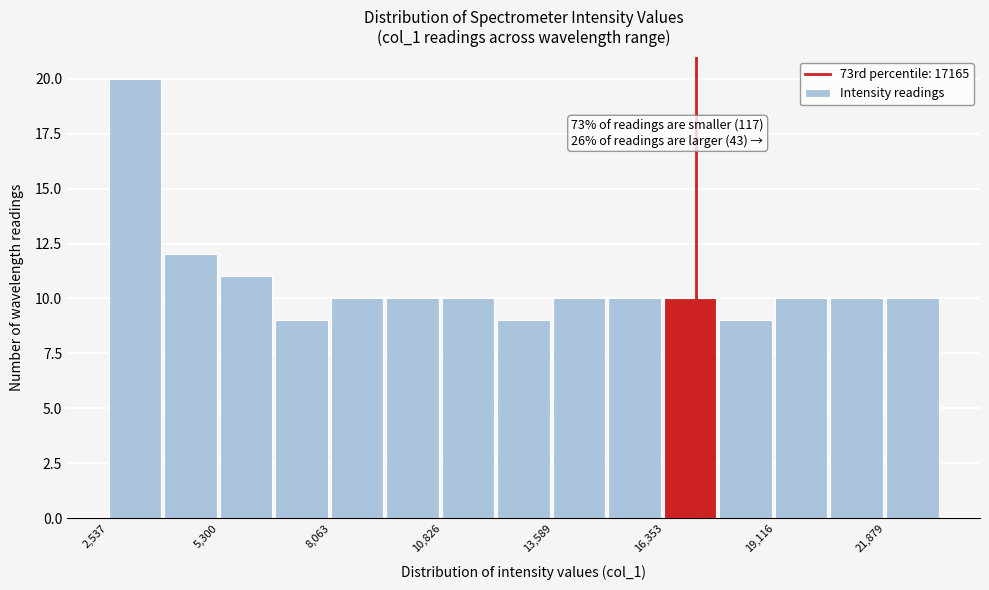

Around what value on the x-axis is the tallest bar? Give the approximate position of its centre, as read against the axis.

3000